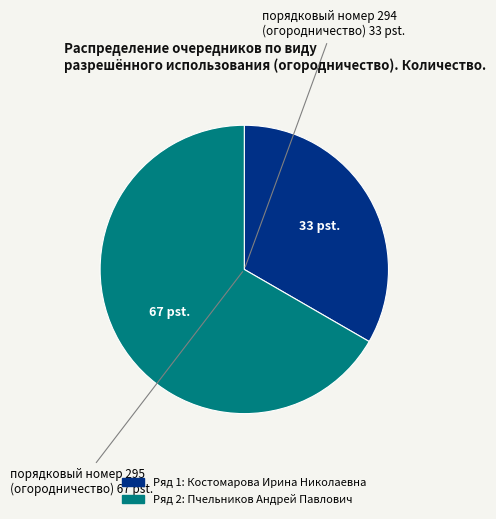

Is there a majority slice in this chart?

Yes